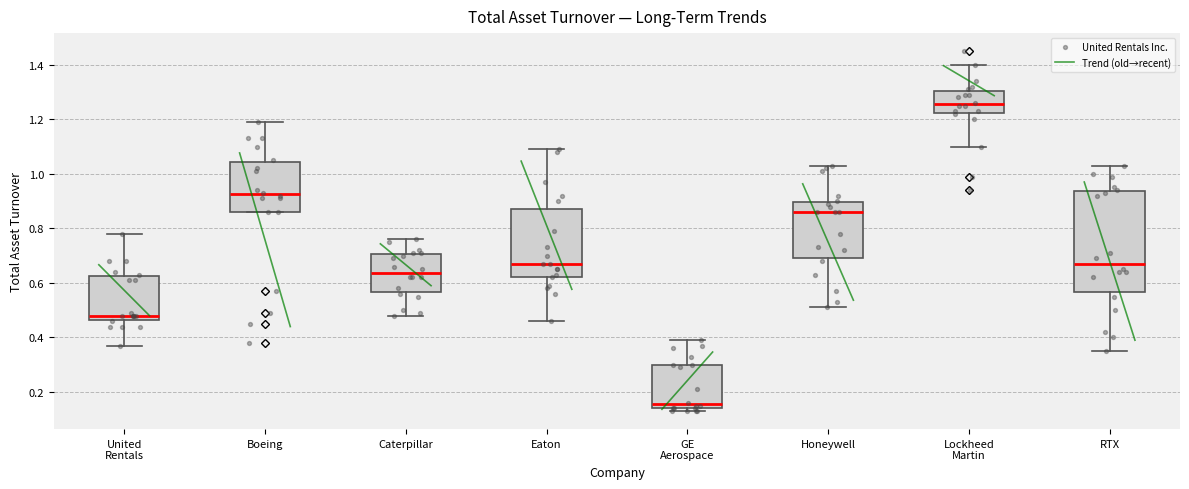

Which box is the tallest, from its lower edge to its upper edge?

RTX